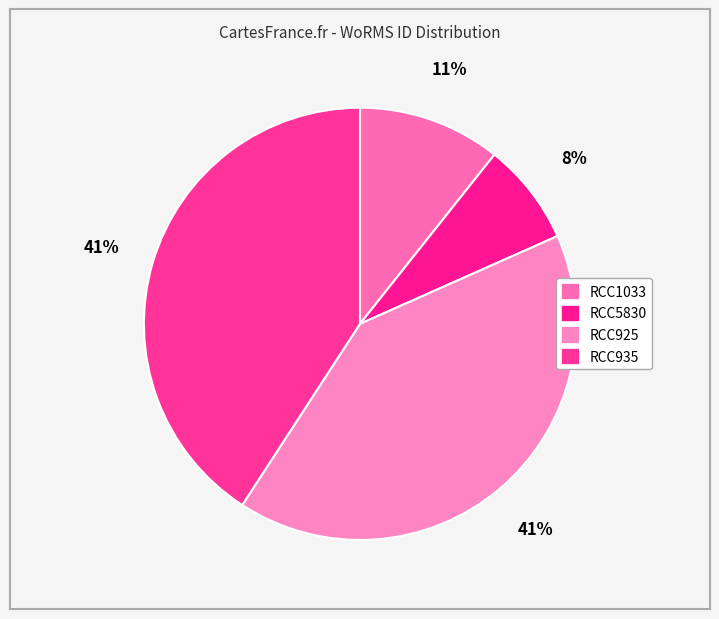

Which category has the smallest portion of the pie?

RCC5830